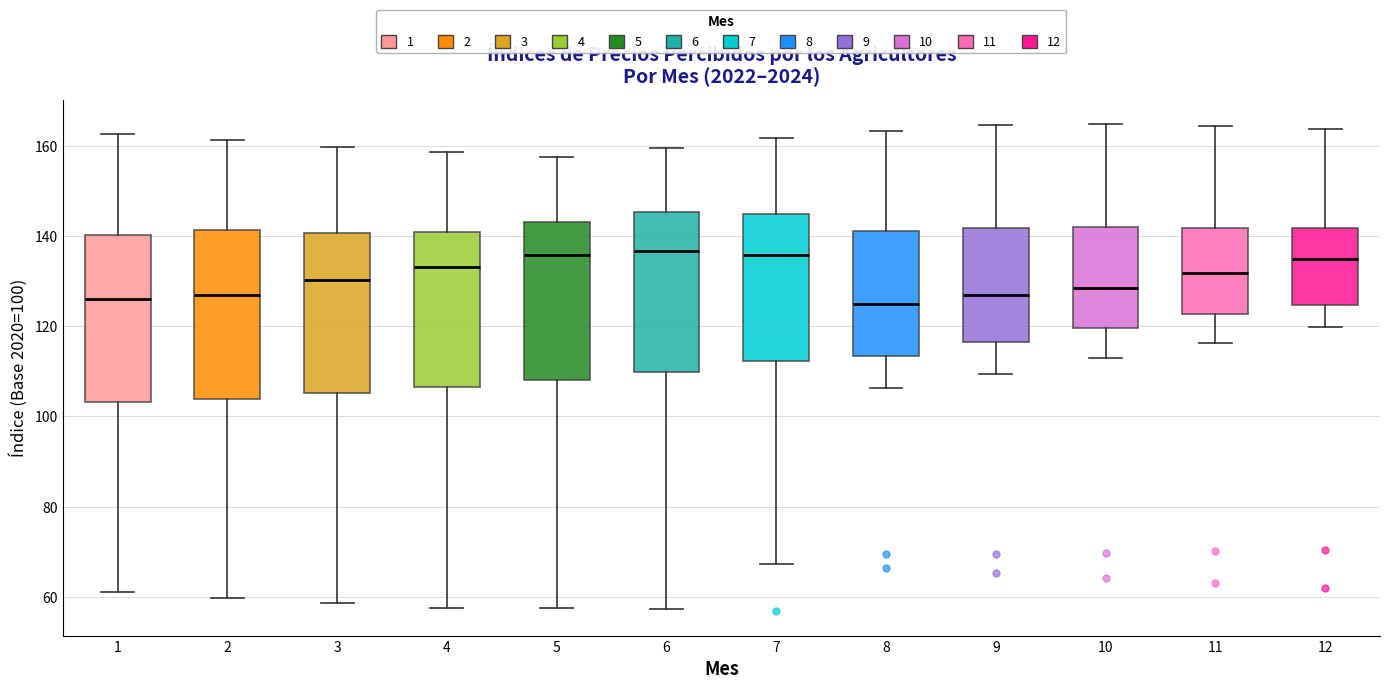

Reading left to right, read every box against the y-axis: the position of its median line, the range the box covers, and the ends of its whiskers. The values are not printed on the chart, so give them approximately, as read against the axis.

1: median 126, box 104 to 140, whiskers 62 to 162
2: median 126, box 104 to 142, whiskers 60 to 162
3: median 130, box 106 to 140, whiskers 58 to 160
4: median 134, box 106 to 140, whiskers 58 to 158
5: median 136, box 108 to 144, whiskers 58 to 158
6: median 136, box 110 to 146, whiskers 58 to 160
7: median 136, box 112 to 144, whiskers 68 to 162
8: median 126, box 114 to 142, whiskers 106 to 164
9: median 126, box 116 to 142, whiskers 110 to 164
10: median 128, box 120 to 142, whiskers 112 to 164
11: median 132, box 122 to 142, whiskers 116 to 164
12: median 134, box 124 to 142, whiskers 120 to 164